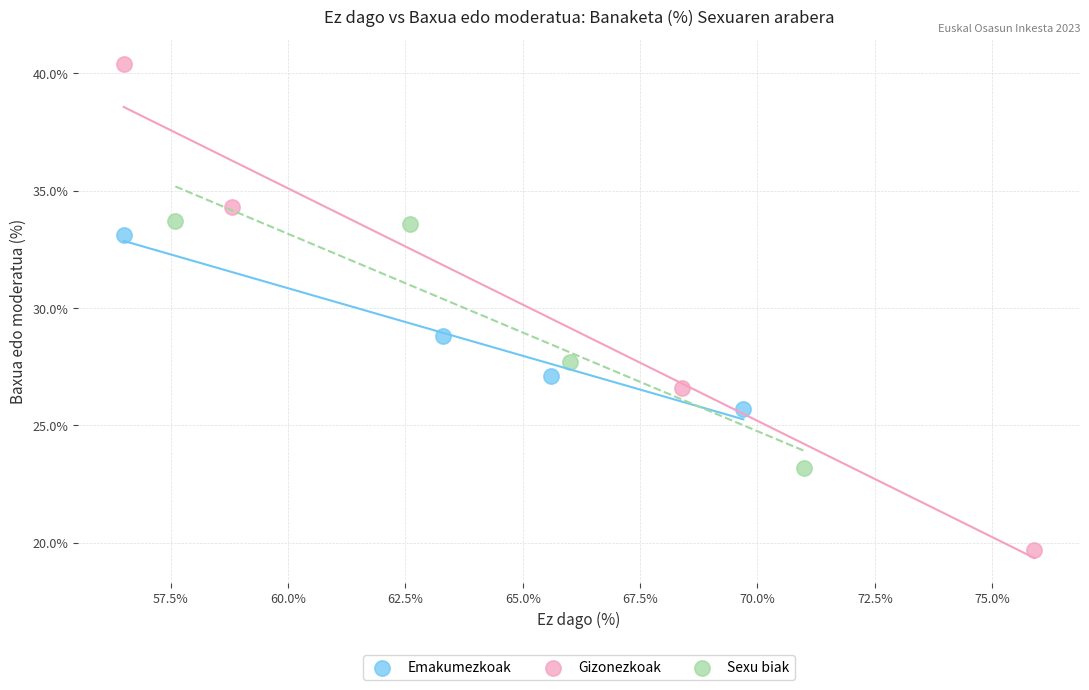

Which series has the widest spread of Y values?

Gizonezkoak